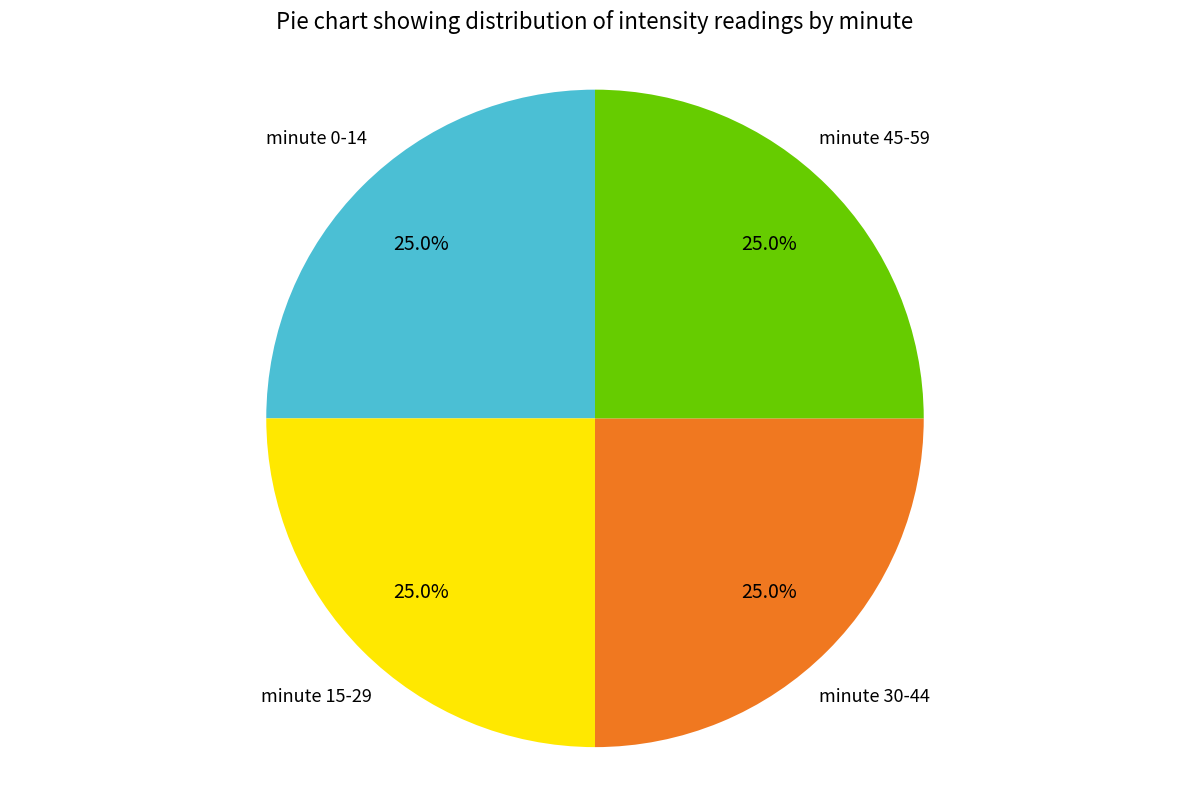

Approximately how many times larger is the value at minute 15-29 compared to minute 0-14?

1.0